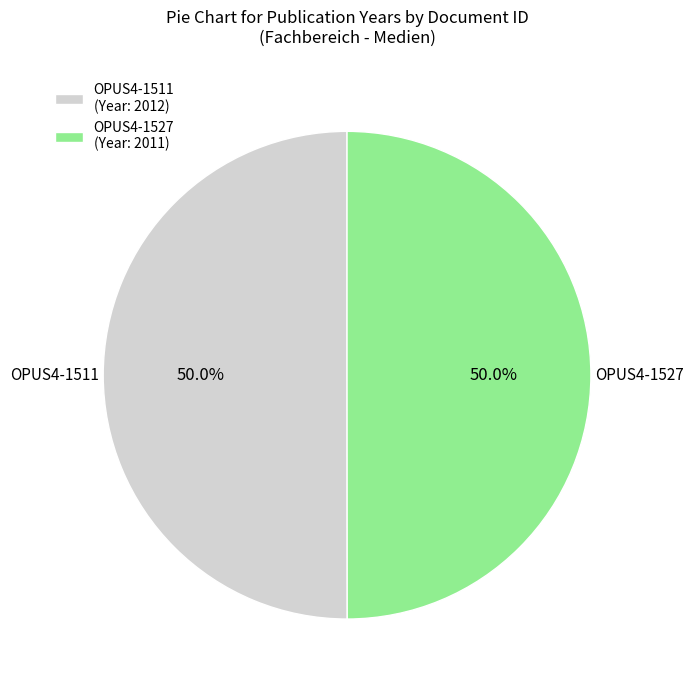

Approximately how many times larger is the value at OPUS4-1527 compared to OPUS4-1511?

1.0